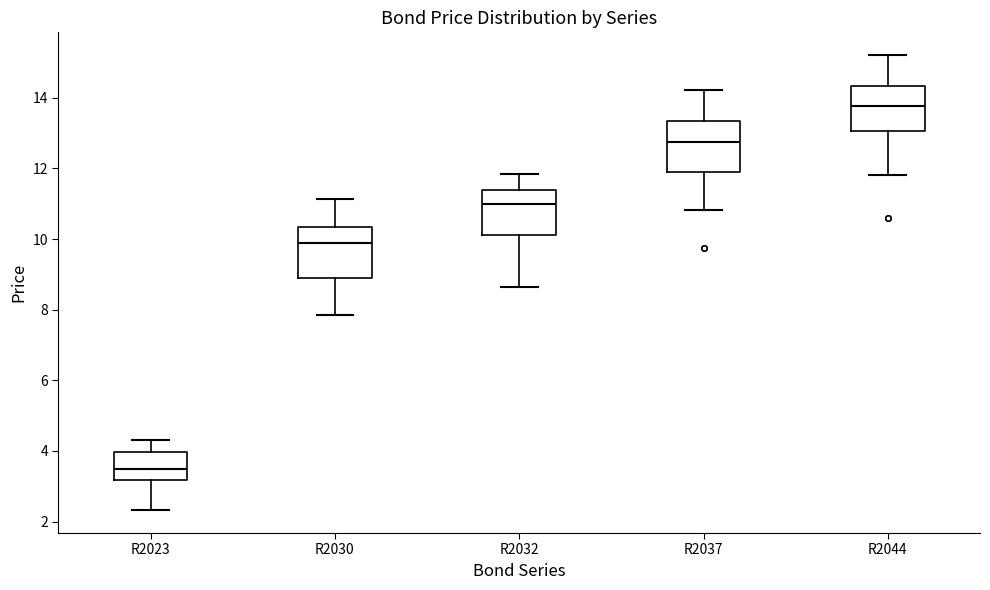

Reading left to right, transcribe this box plot: for each box, give where its median line is, the range the box spans, and where its two whiskers end, as read against the y-axis. The values are not printed on the chart, so give them approximately, as read against the axis.

R2023: median 3.6, box 3.2 to 4.0, whiskers 2.4 to 4.4
R2030: median 9.8, box 8.8 to 10.4, whiskers 7.8 to 11.2
R2032: median 11.0, box 10.2 to 11.4, whiskers 8.6 to 11.8
R2037: median 12.8, box 12.0 to 13.4, whiskers 10.8 to 14.2
R2044: median 13.8, box 13.0 to 14.4, whiskers 11.8 to 15.2